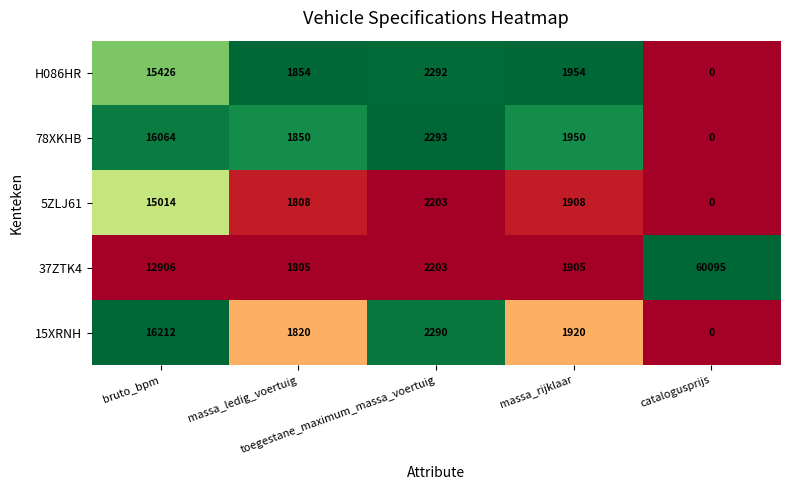

What is the average value of the 78XKHB series?

4431